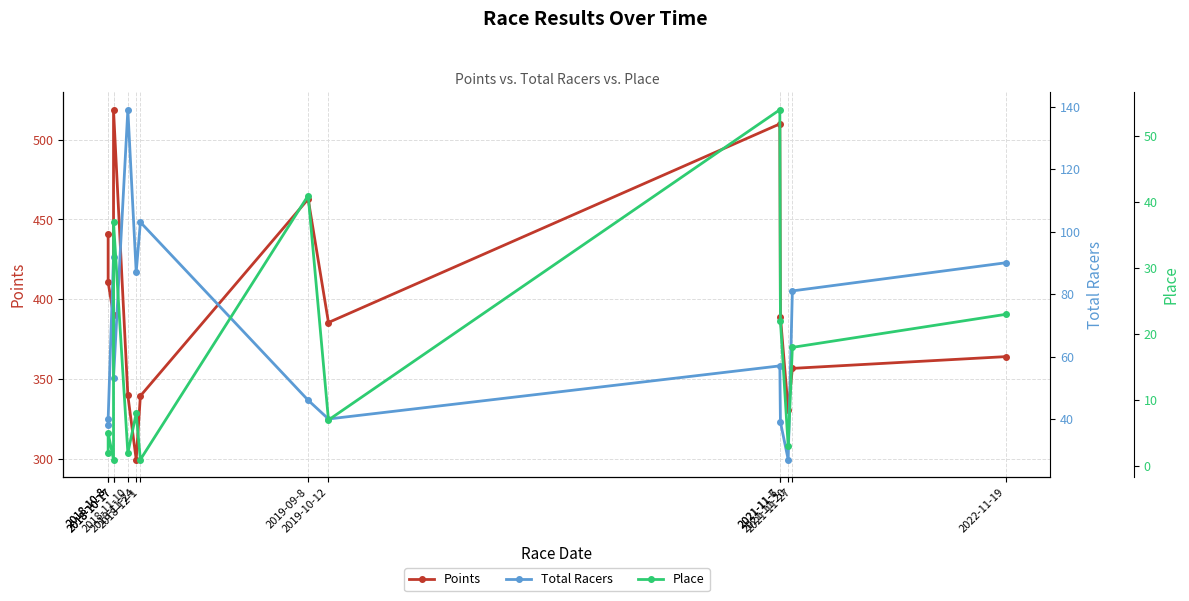

True or false: Points has more than 1 interior local peaks.

True